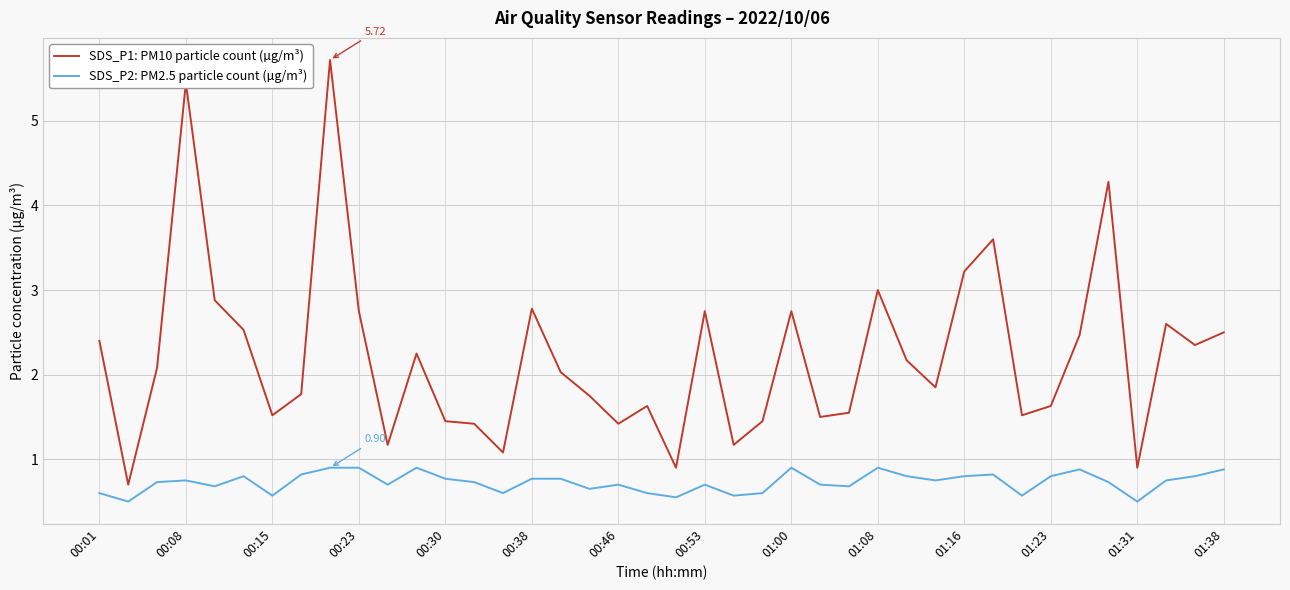

True or false: SDS_P2: PM2.5 particle count (µg/m³) and SDS_P1: PM10 particle count (µg/m³) cross at least once.

False